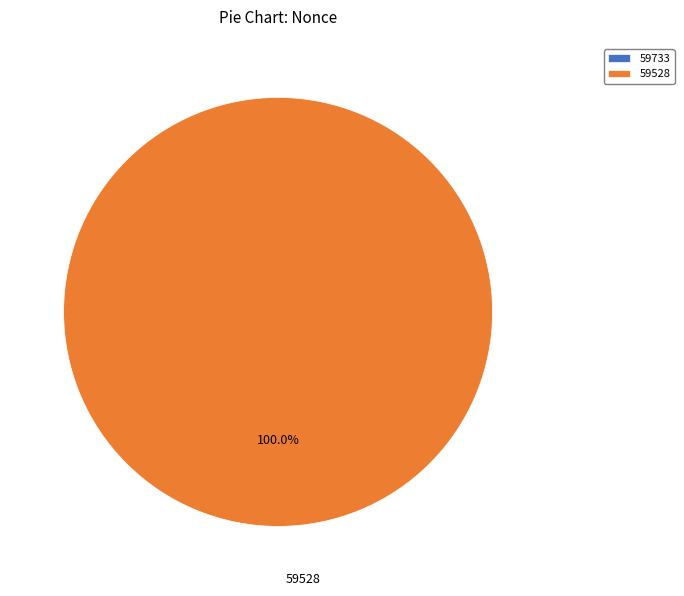

Count the number of slices in the pie.

2